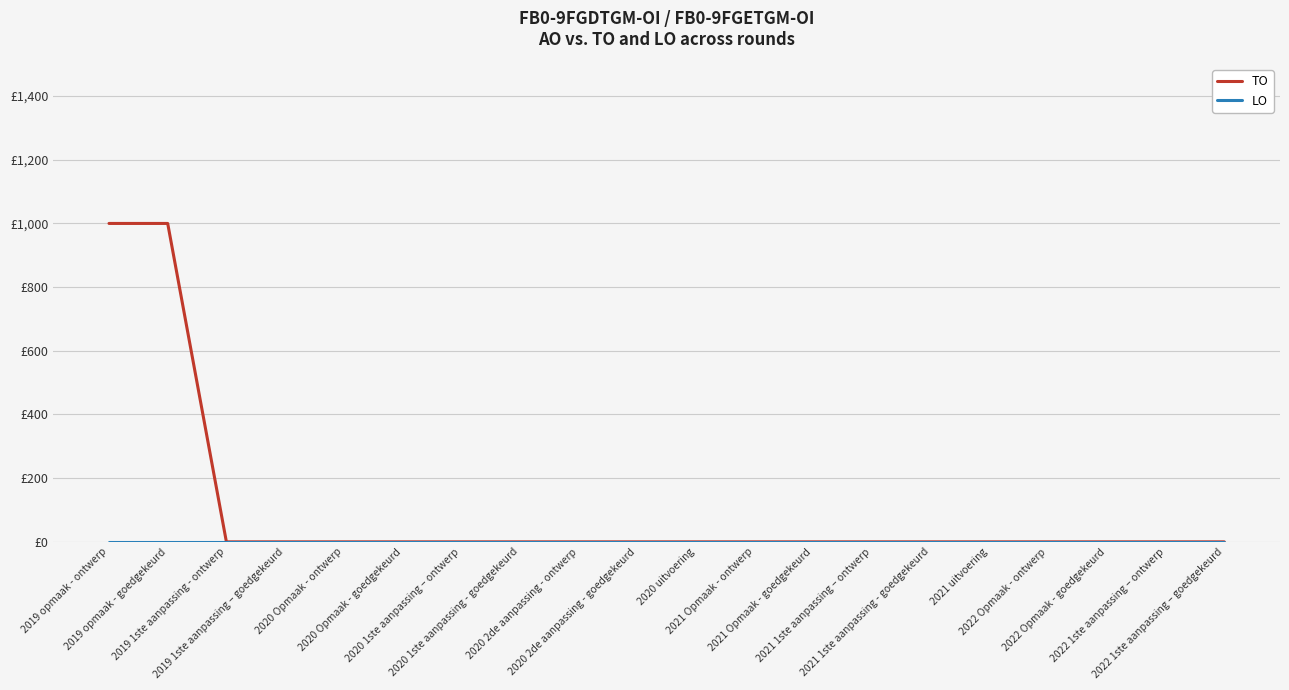

Rank the series at 2020 Opmaak - goedgekeurd from lowest to highest value.

TO, LO